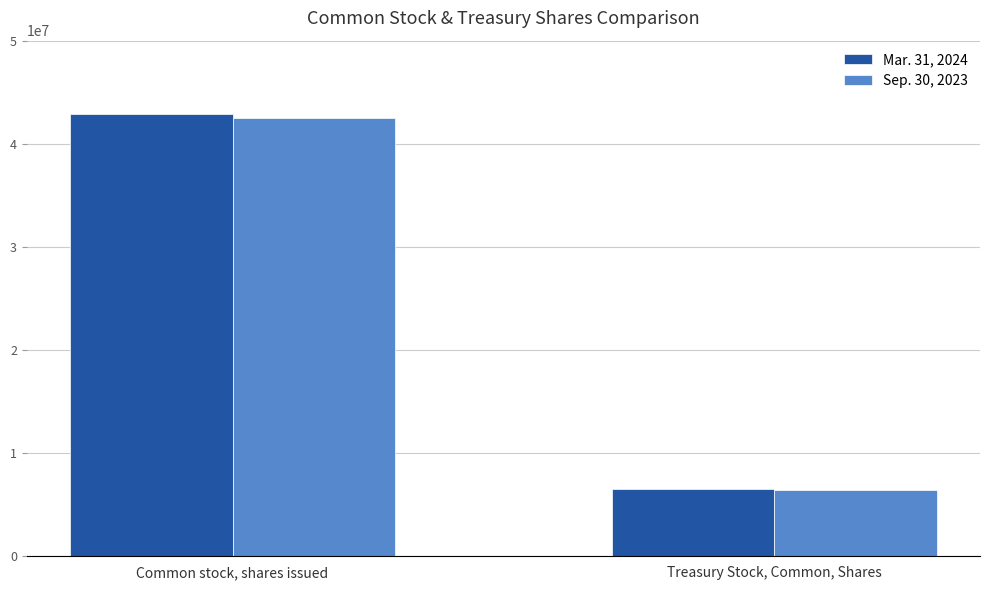

How many groups of bars are there?

2